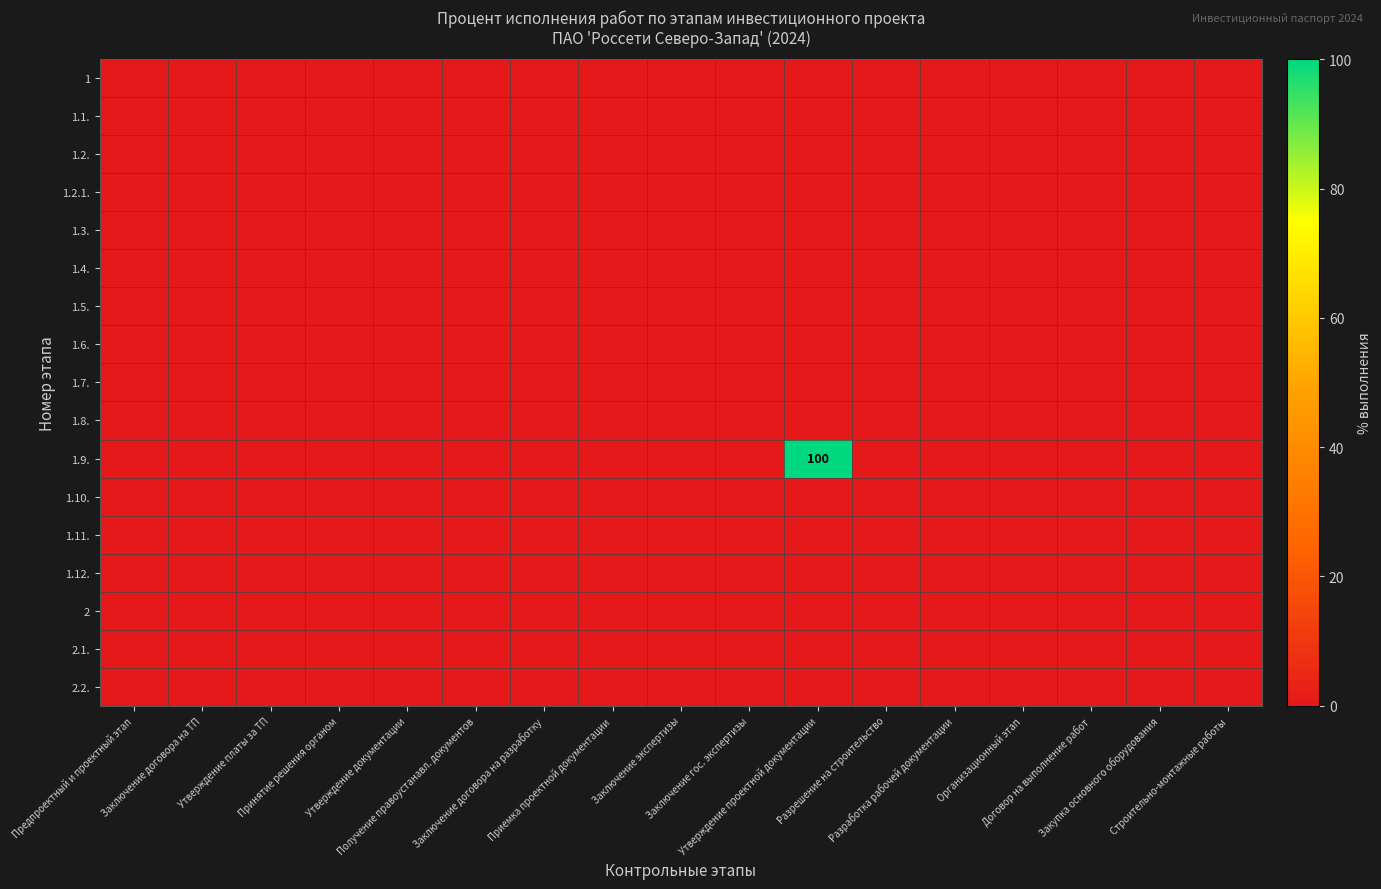

Which label corresponds to the smallest value in the chart?

Предпроектный и проектный этап